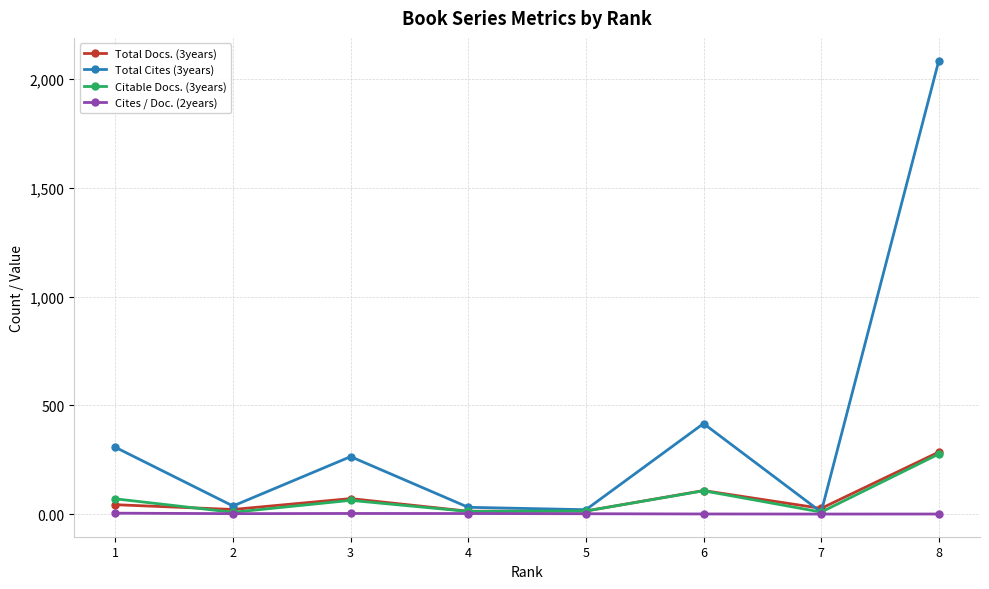

At which category does Total Docs. (3years) reach its first local valley?

2